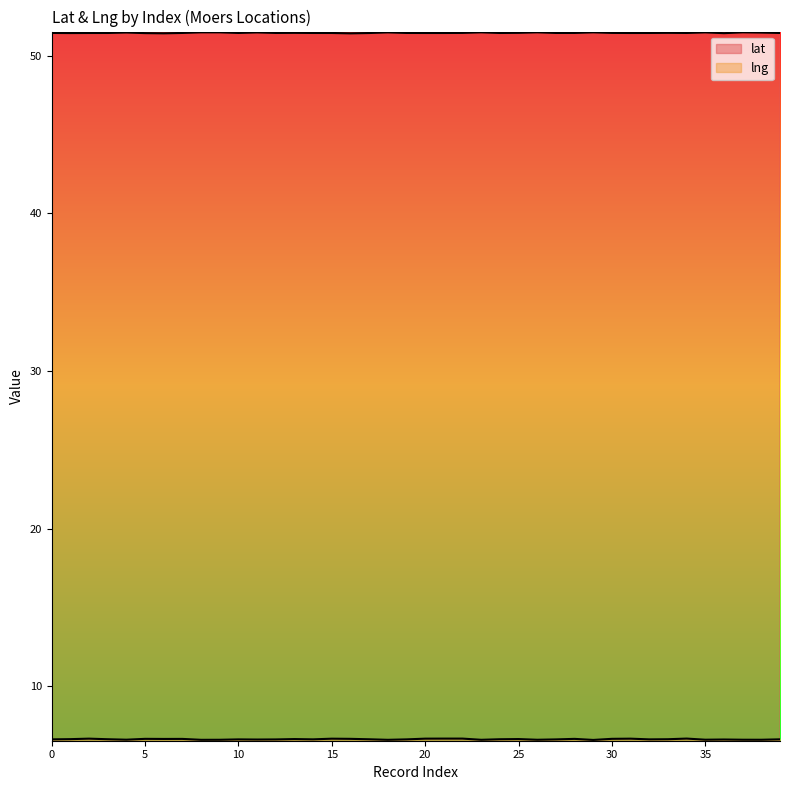

True or false: lat and lng intersect in this chart.

False